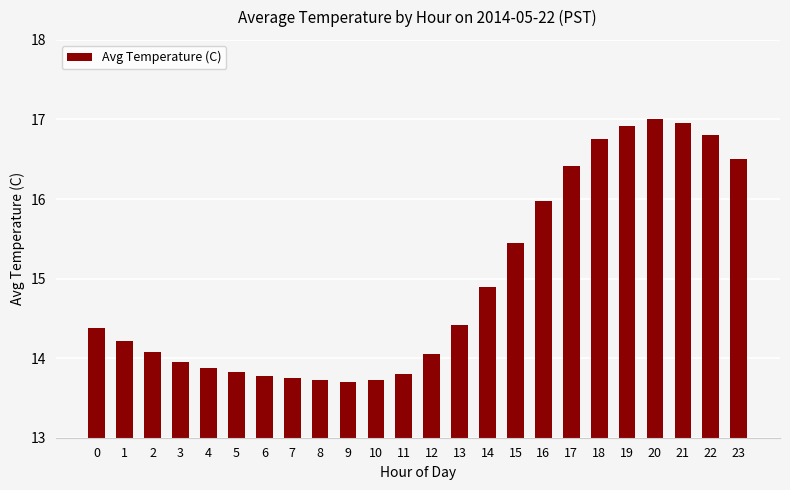

What is the minimum value shown in the chart?

13.7